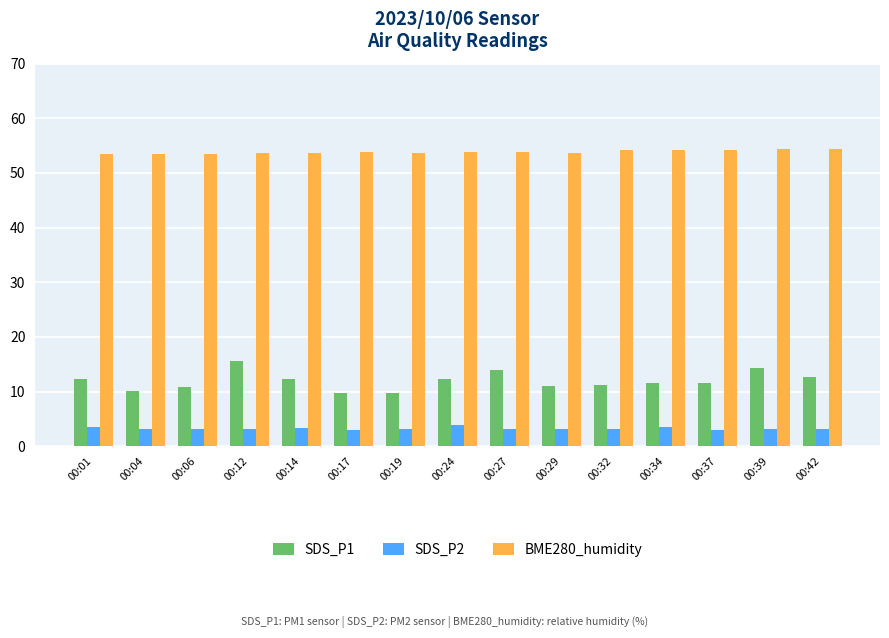

Is the value of SDS_P2 at 00:32 greater than the value of BME280_humidity at 00:34?

No